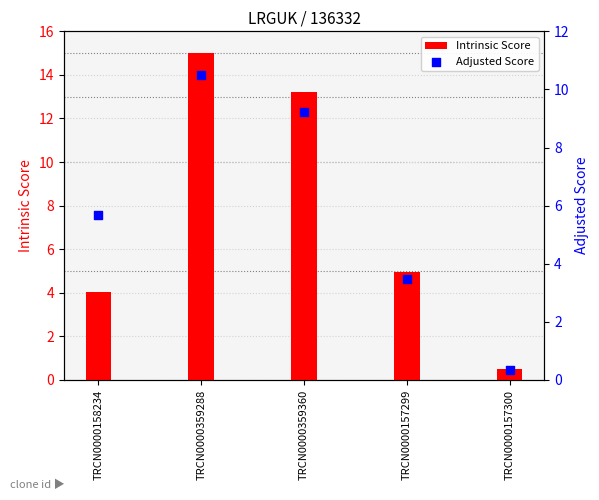

Which series has the largest total across all categories?

Intrinsic Score